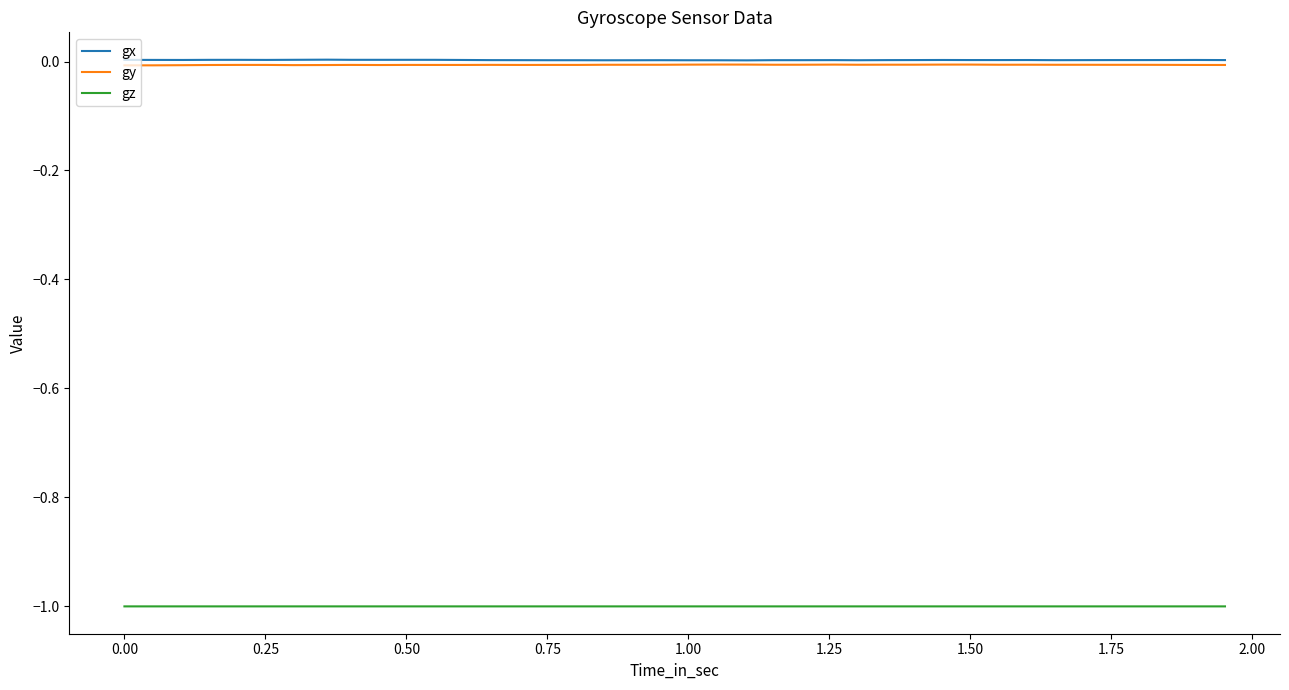

True or false: gz and gx intersect in this chart.

False